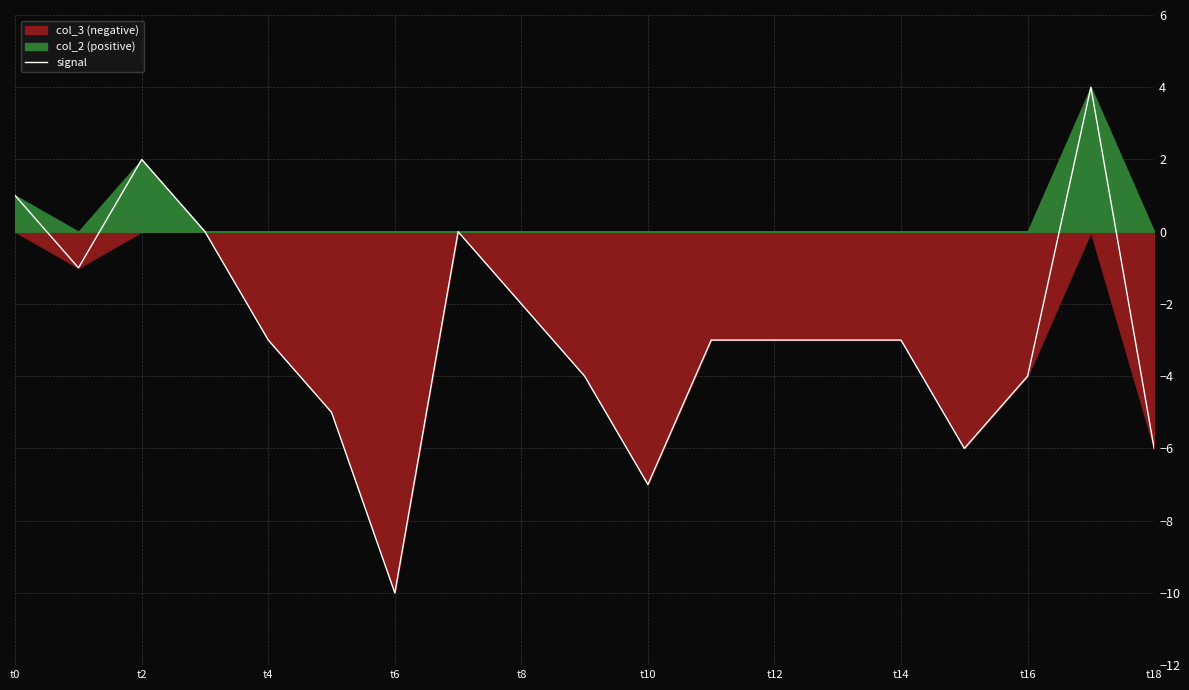

At which label does the data first exceed -3?

t0